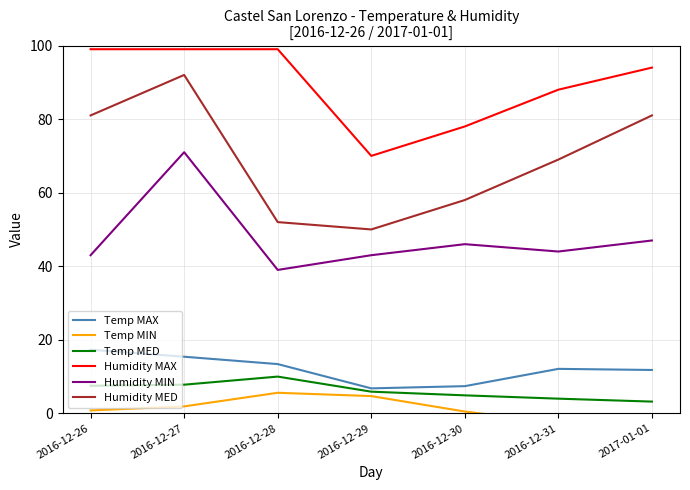

How many data points in Temp MIN are less than 0?

2